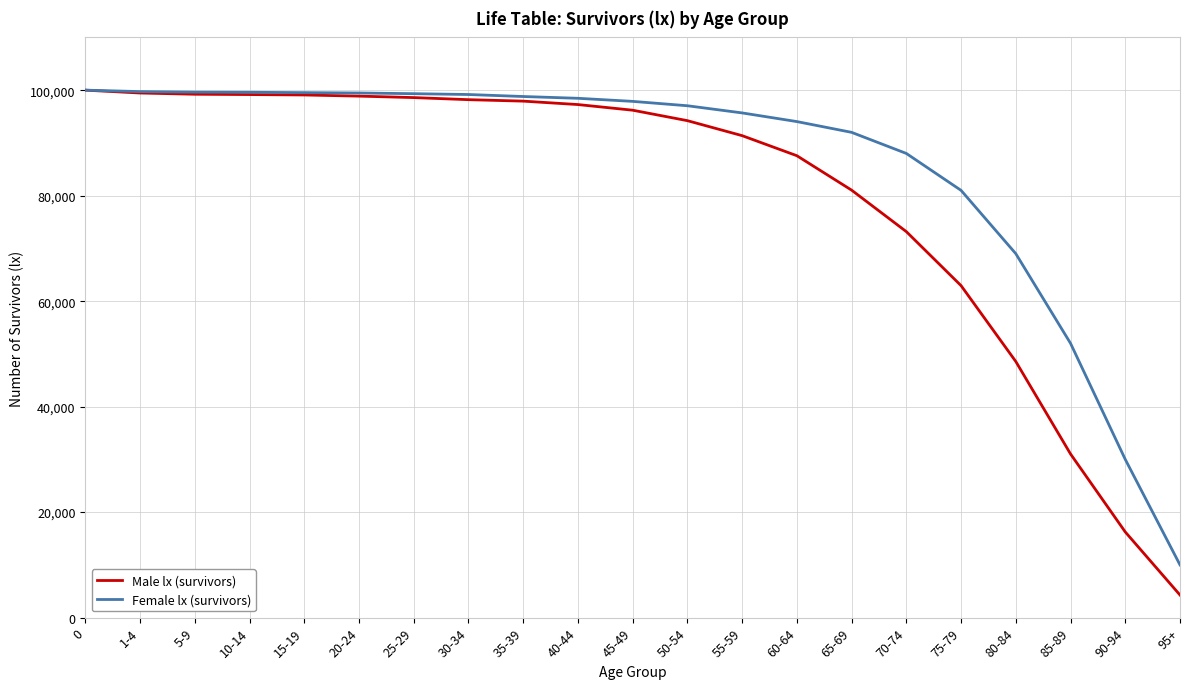

What are all the series names shown in the legend?

Male lx (survivors), Female lx (survivors)